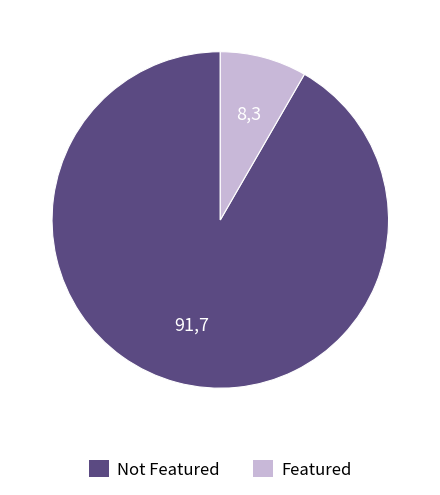

How many segments does this pie chart have?

2